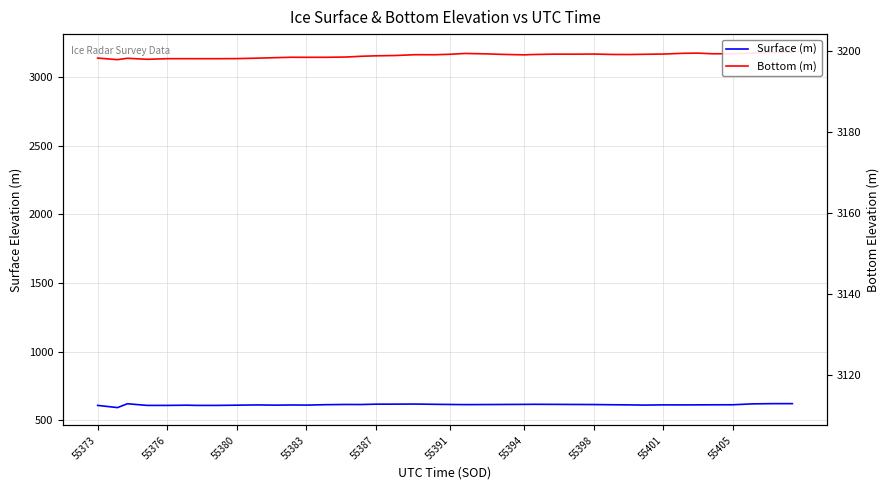

How many data points in Bottom (m) are less than 3163?

19